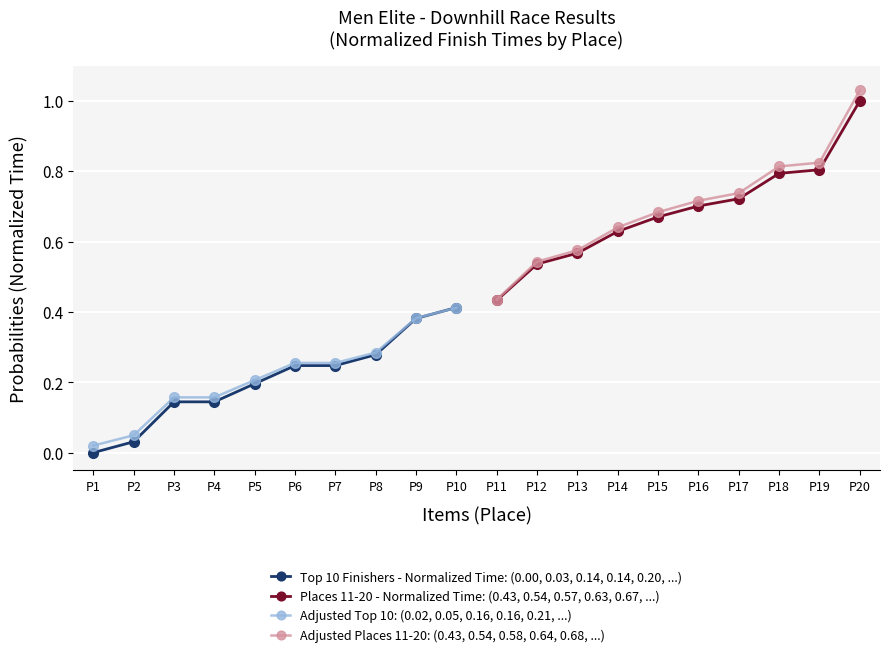

Rank the categories by Adjusted Top 10: (0.02, 0.05, 0.16, 0.16, 0.21, ...) value from highest to lowest.

P10, P9, P8, P6, P7, P5, P3, P4, P2, P1